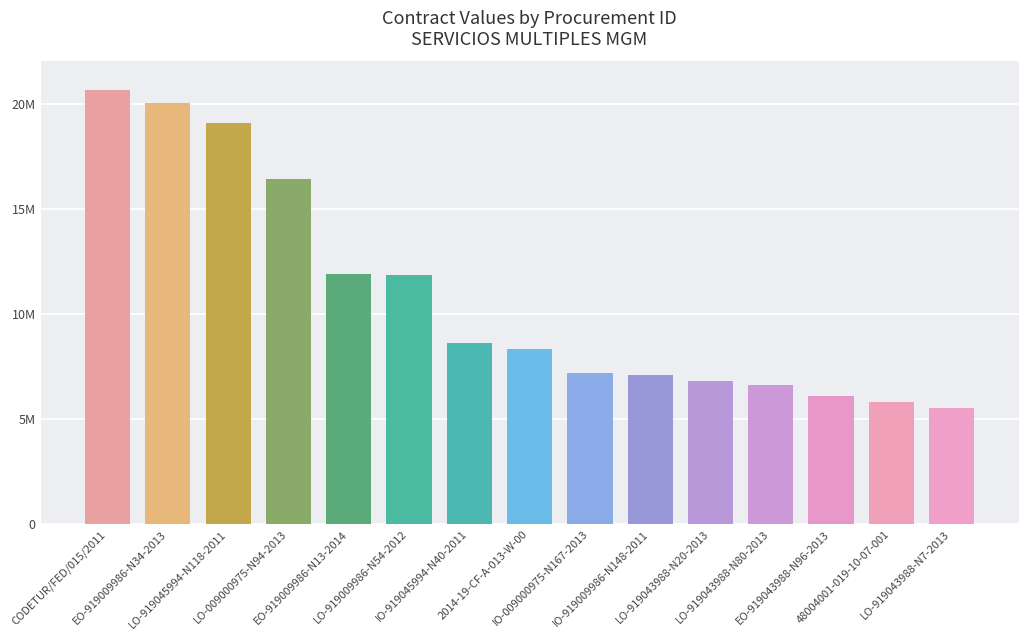

How many bars are there in total?

15